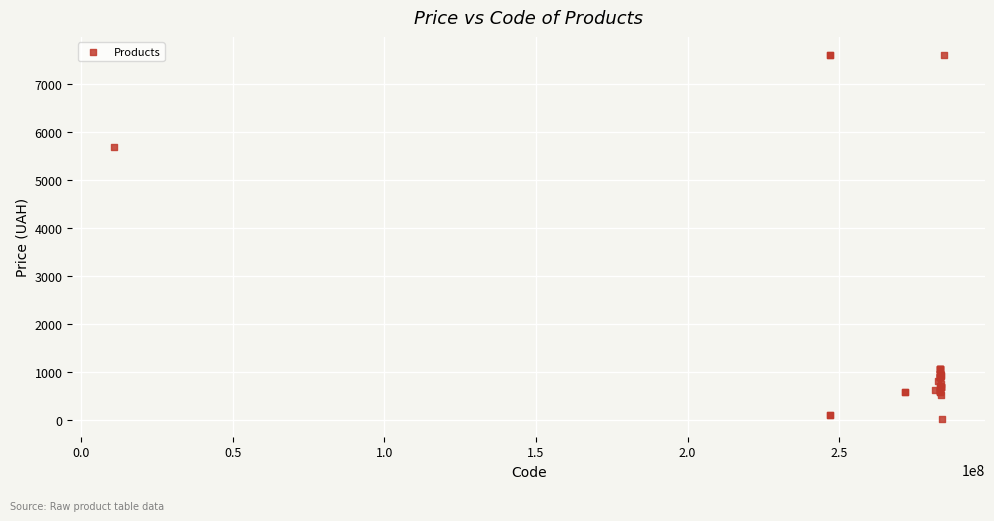

What Y value in the scatter plot is closest to 3814?

5673.8